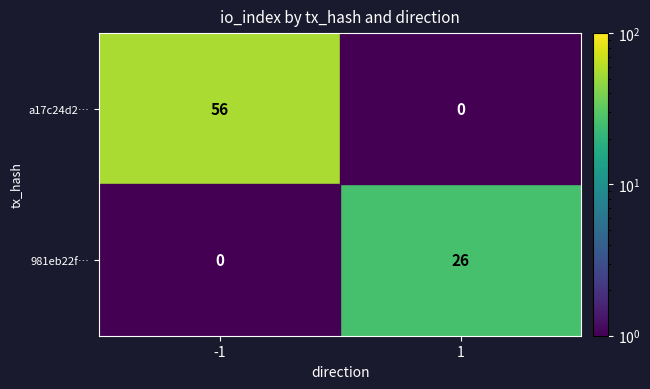

True or false: a17c24d2… has a value of 56 at -1.

True